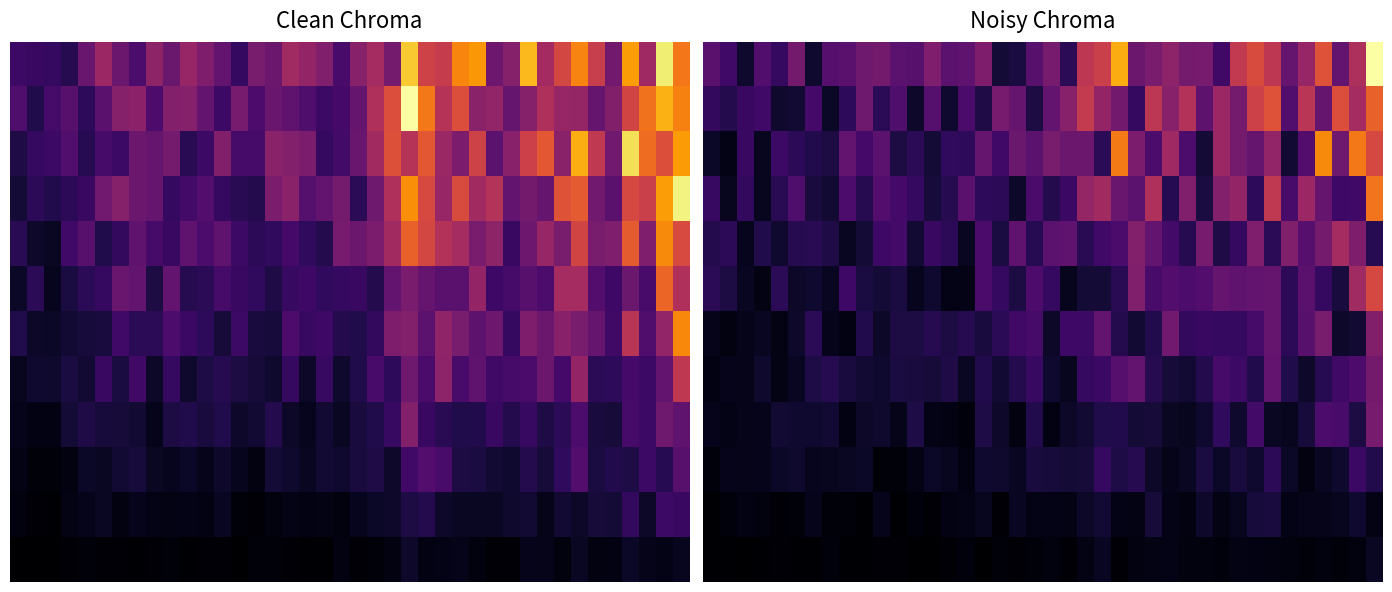

At how many categories does at least one series exceed 28?

12